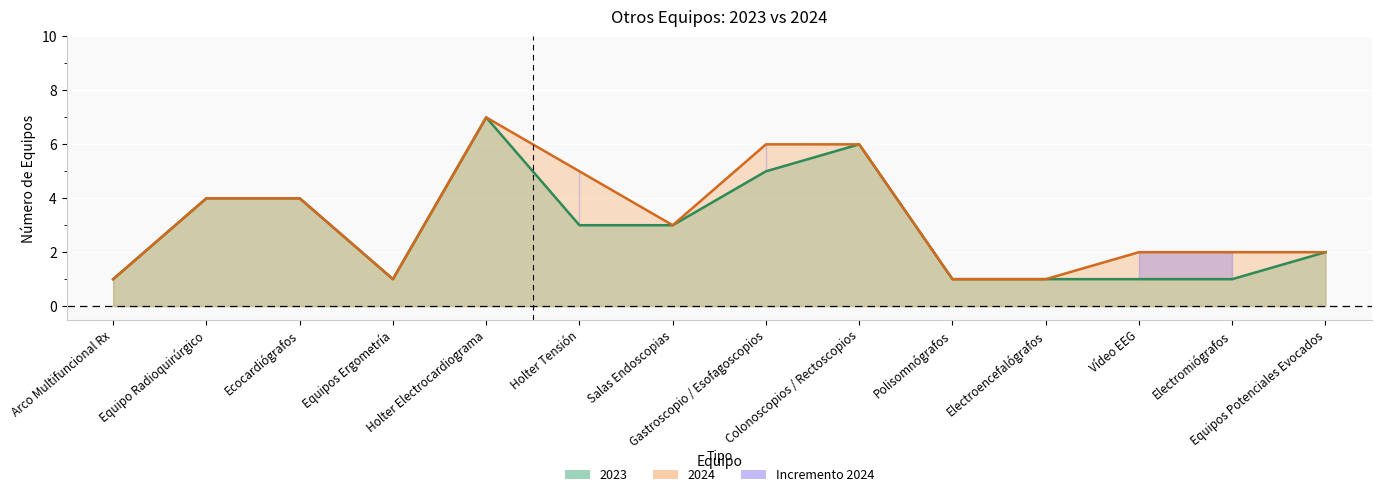

What is the label of the 12th point from the right?

Ecocardiógrafos